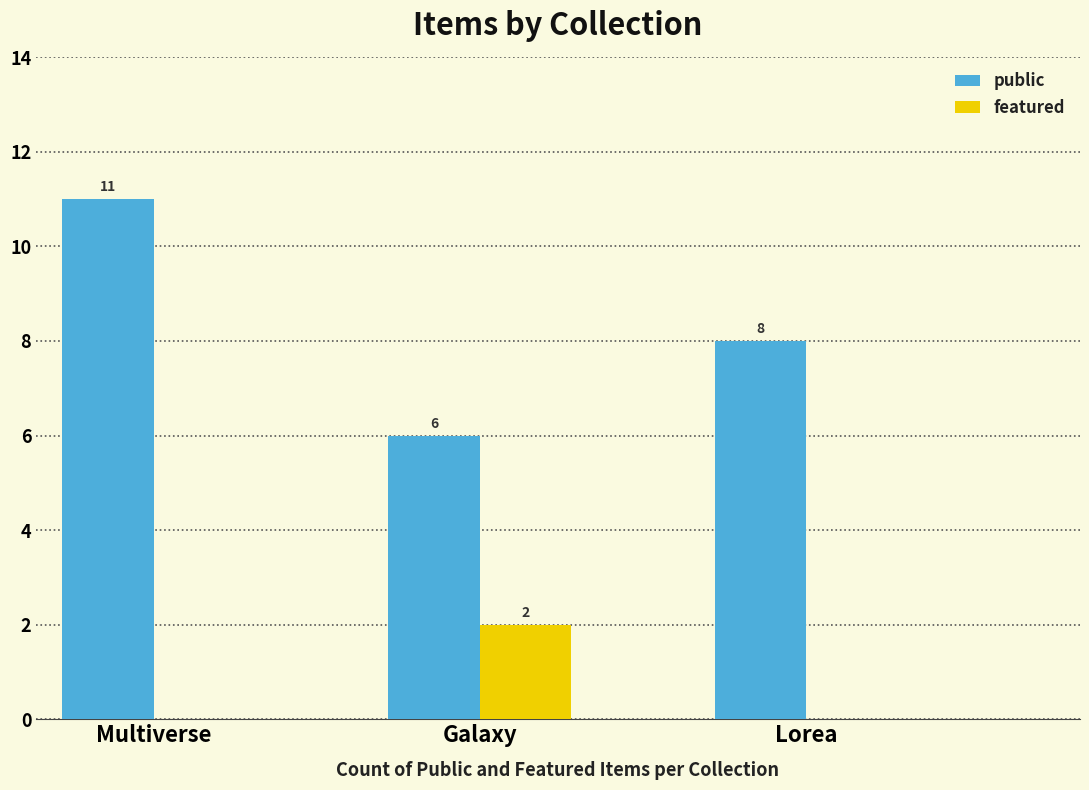

Between Multiverse and Lorea, which series saw the biggest shift?

public